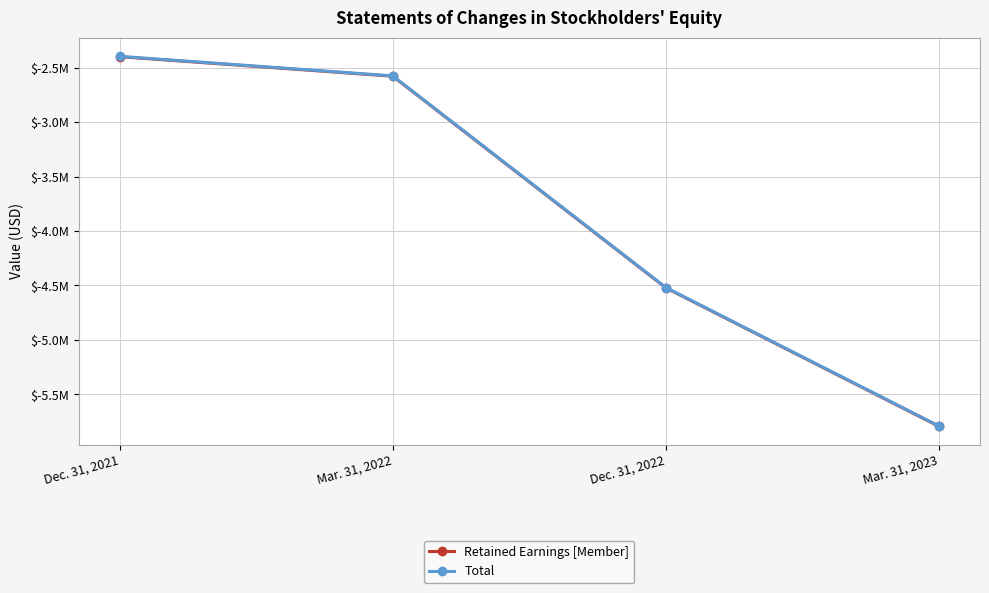

What are all the series names shown in the legend?

Retained Earnings [Member], Total